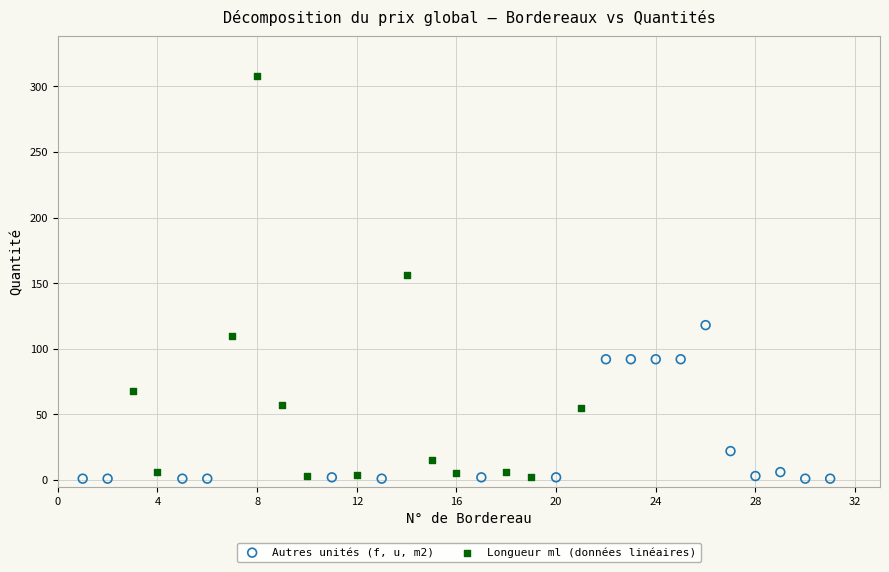

Which series reaches the maximum Y coordinate?

Longueur ml (données linéaires)